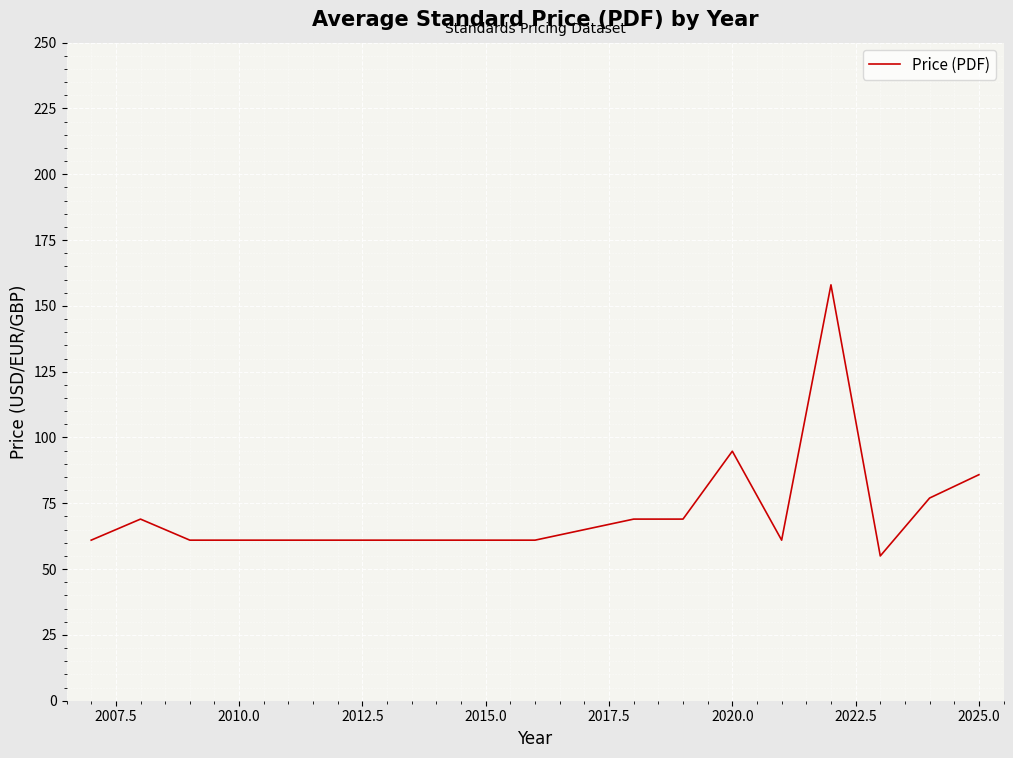

What is the difference between the maximum and minimum values?

103.0